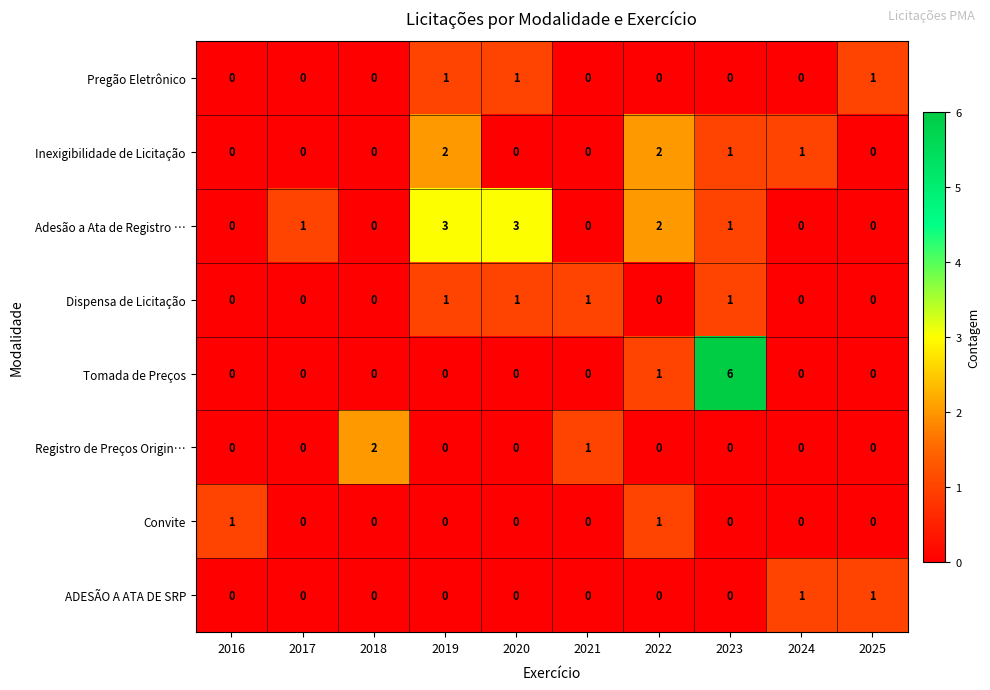

How many Tomada de Preços values are between 0 and 1?

9